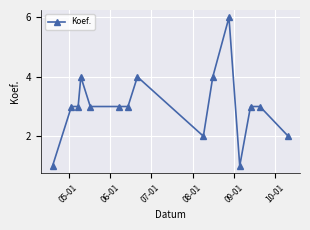

What is the greatest value displayed?

6